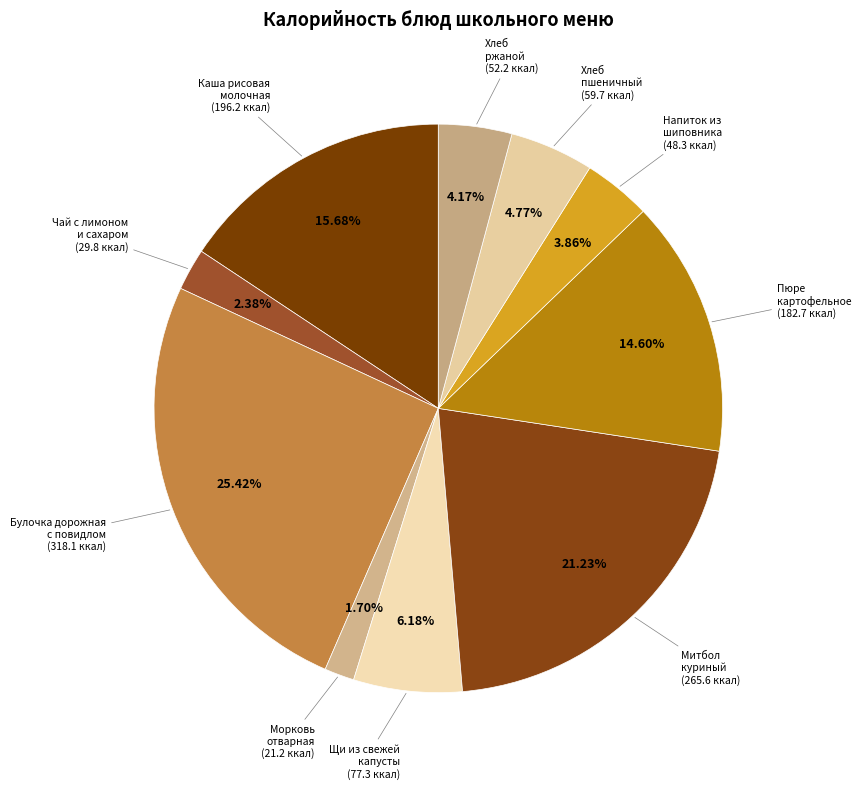

Approximately how many times larger is the value at Пюре картофельное compared to Хлеб ржаной?

3.5